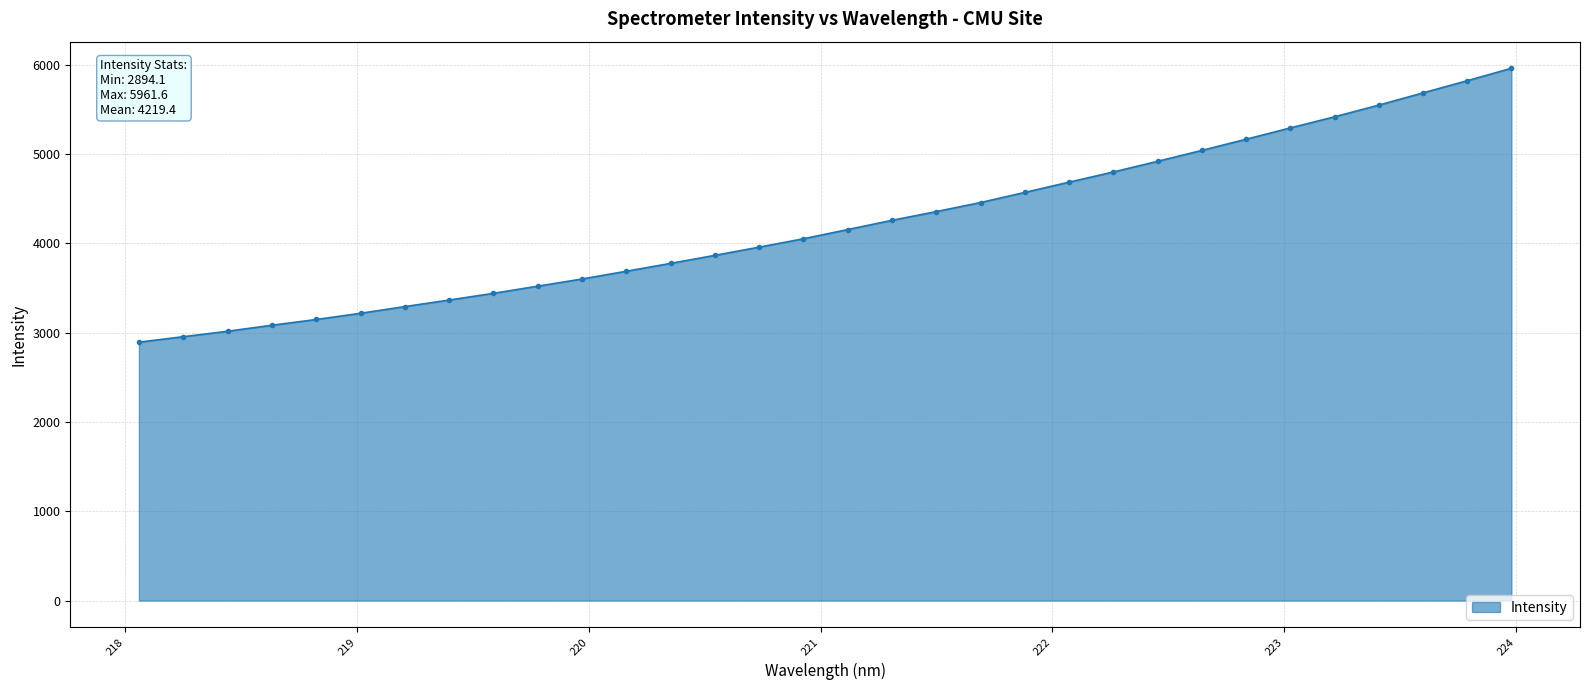

What is the greatest value displayed?

5961.6